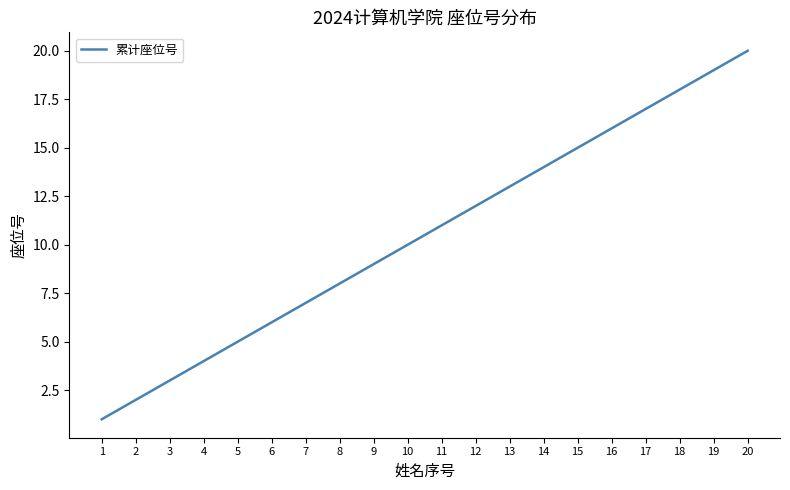

What is the ratio of the value at 12 to the value at 20?

0.6